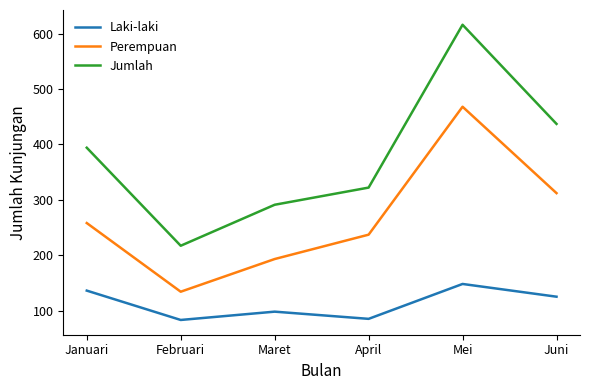

What is the difference between the second highest and minimum values in the Jumlah series?

220